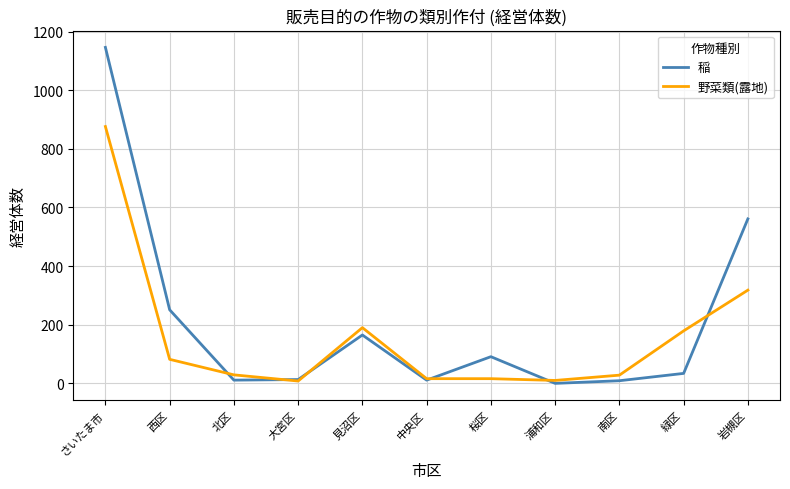

How many categories are shown in the chart?

11